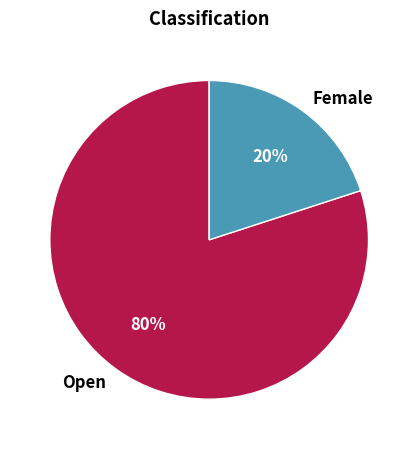

How many slices are in this pie chart?

2